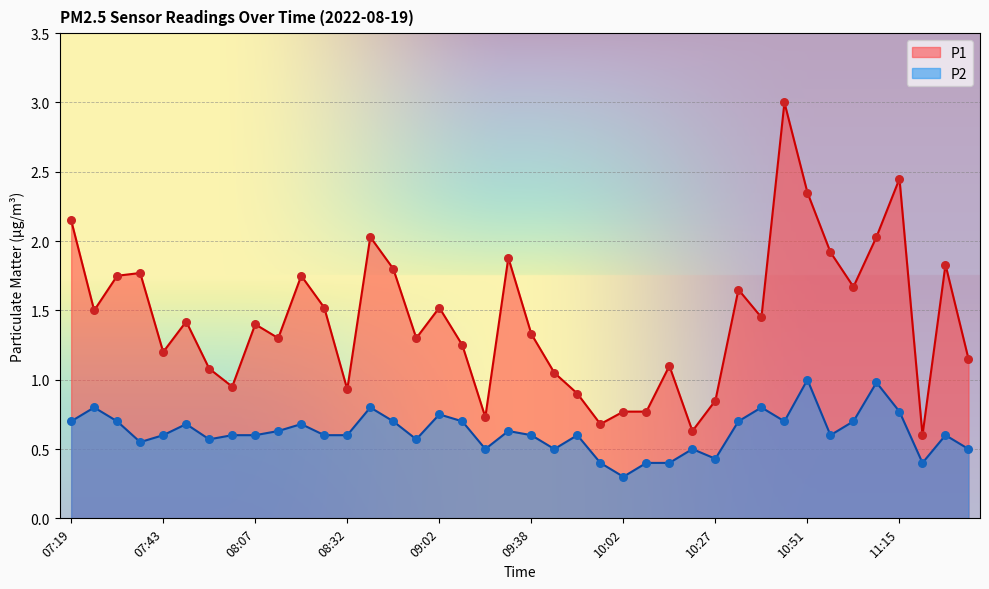

At which category is the sum across all series the highest?

10:45